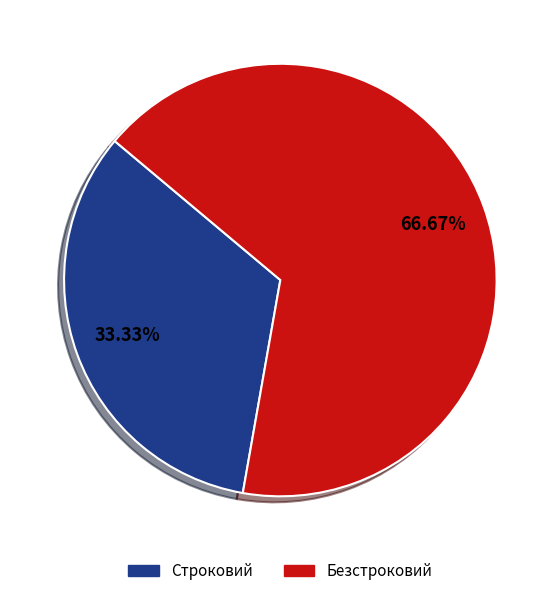

Is there any slice that represents more than half of the pie?

Yes